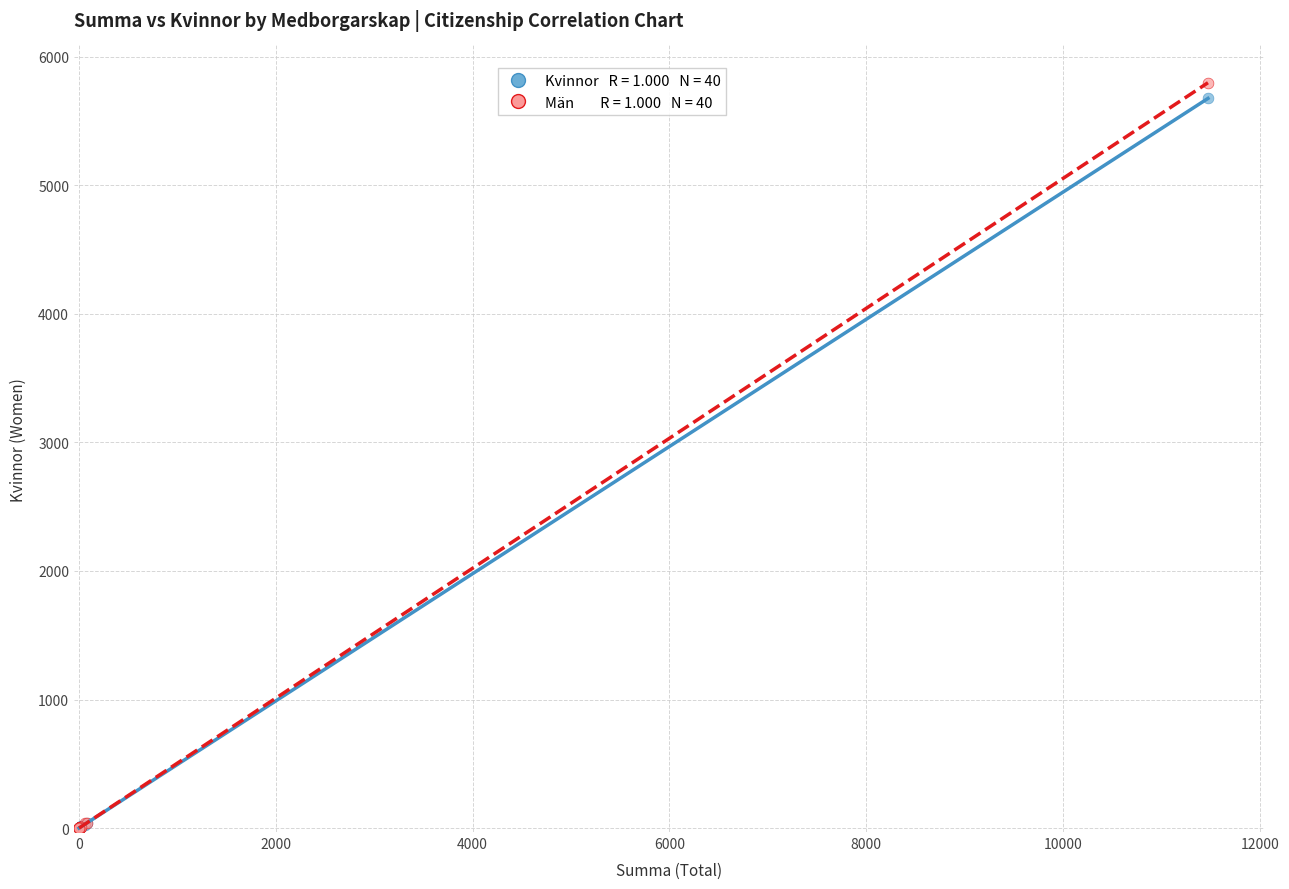

Across all series, what Y value is closest to 2898?

5675